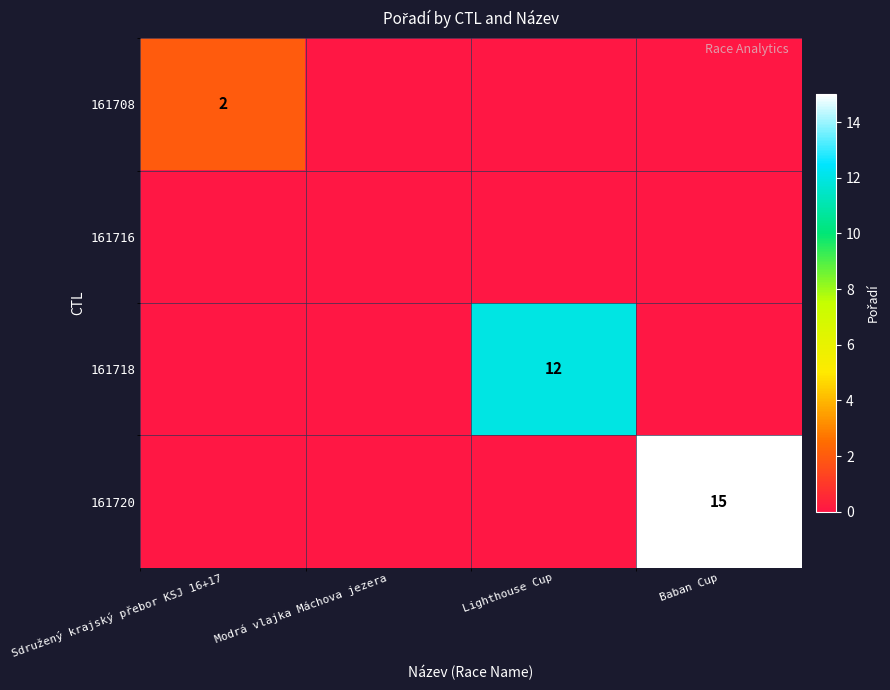

The value of 161720 at Baban Cup is 25. True or false?

False